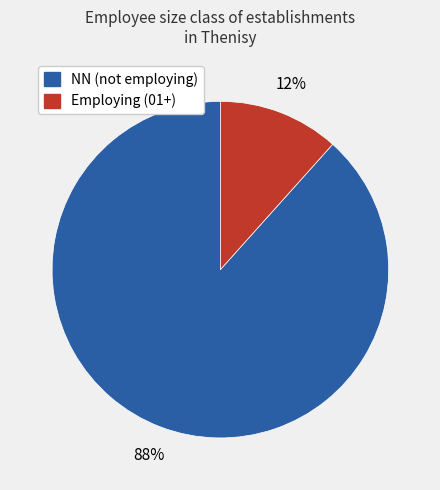

What percentage is the Employing (01+) slice, to the nearest percent?

12%